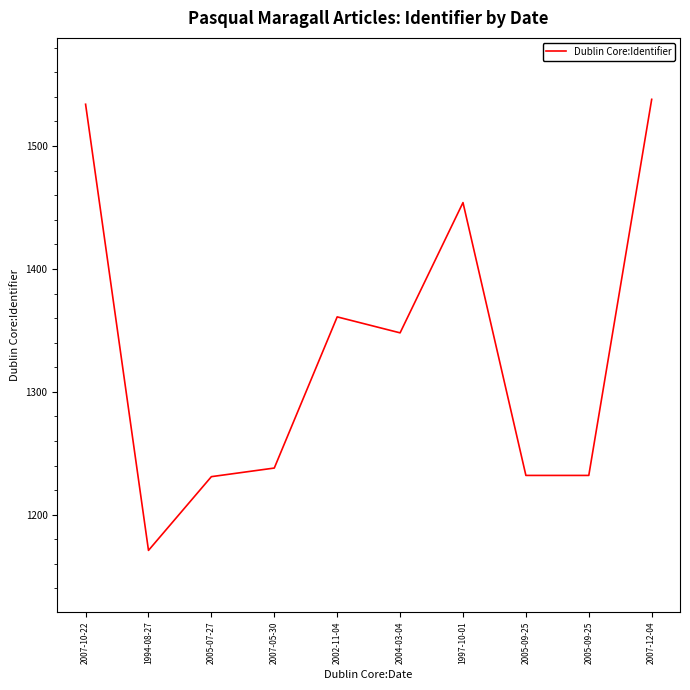

What is the label of the 2nd point from the left?

1994-08-27